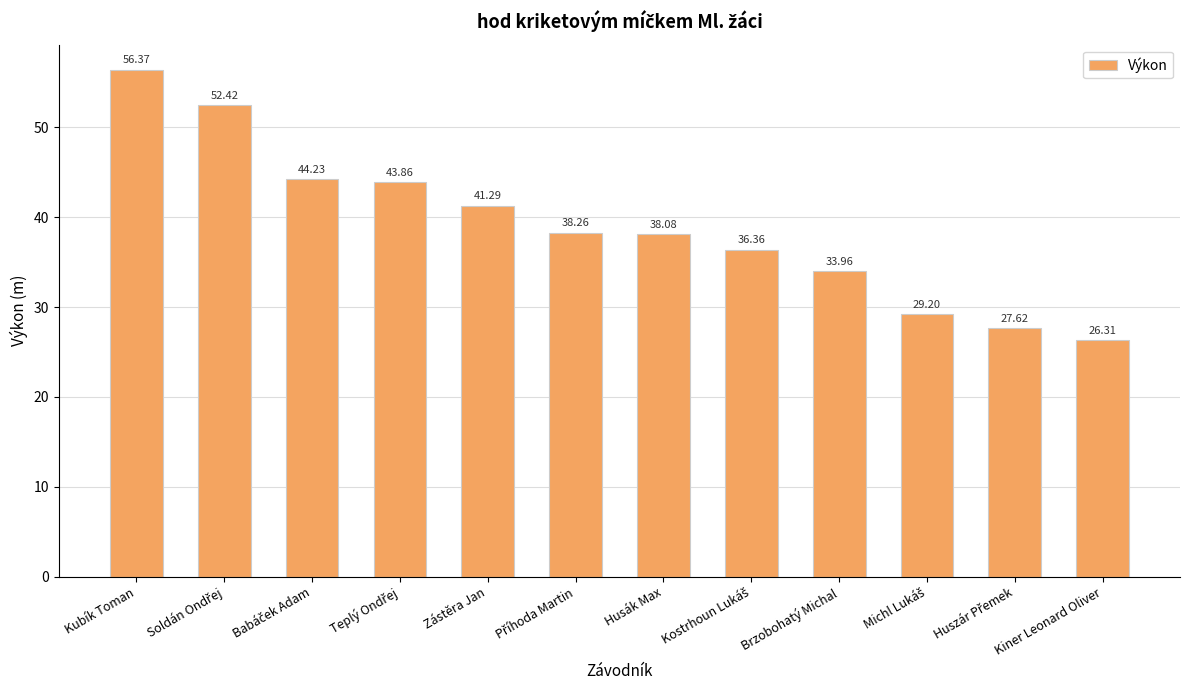

How many values exceed 38?

7